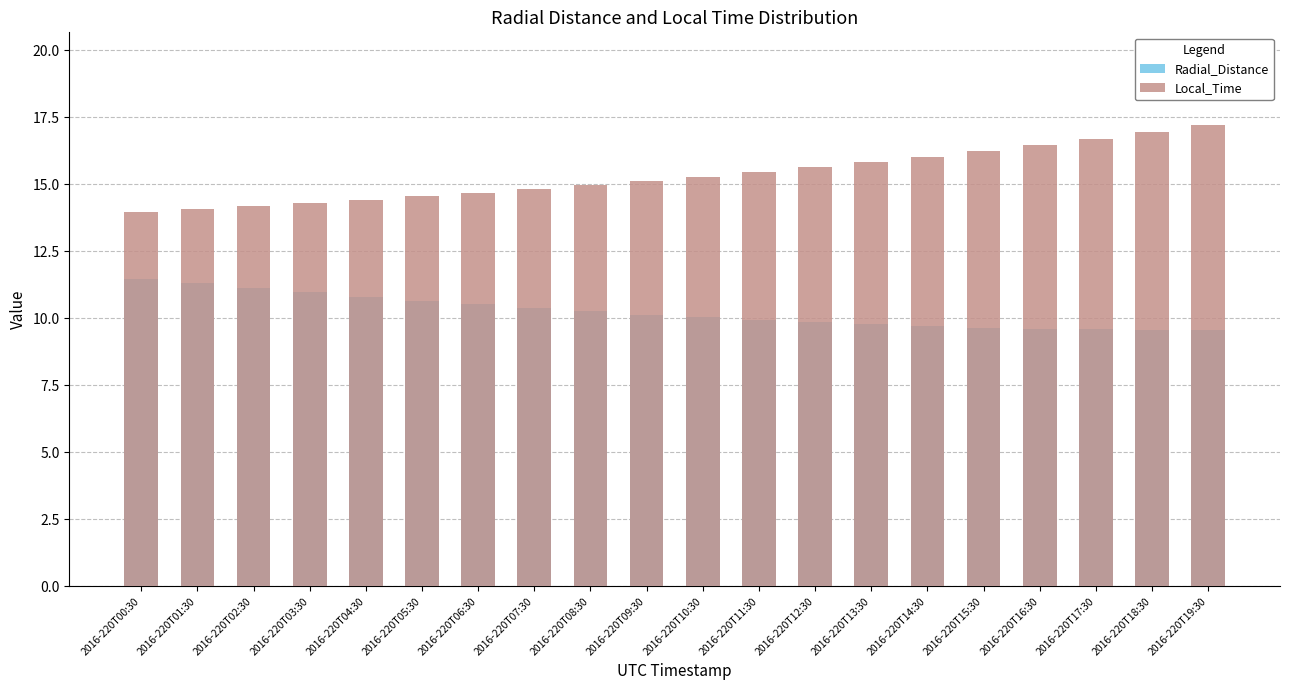

Reading right to left, extract all data points from this chart.

Radial_Distance: 2016-220T19:30=9.6	2016-220T18:30=9.6	2016-220T17:30=9.6	2016-220T16:30=9.6	2016-220T15:30=9.7	2016-220T14:30=9.7	2016-220T13:30=9.8	2016-220T12:30=9.8	2016-220T11:30=9.9	2016-220T10:30=10.0	2016-220T09:30=10.1	2016-220T08:30=10.3	2016-220T07:30=10.4	2016-220T06:30=10.5	2016-220T05:30=10.7	2016-220T04:30=10.8	2016-220T03:30=11.0	2016-220T02:30=11.1	2016-220T01:30=11.3	2016-220T00:30=11.5
Local_Time: 2016-220T19:30=17.2	2016-220T18:30=17.0	2016-220T17:30=16.7	2016-220T16:30=16.5	2016-220T15:30=16.2	2016-220T14:30=16.0	2016-220T13:30=15.8	2016-220T12:30=15.6	2016-220T11:30=15.5	2016-220T10:30=15.3	2016-220T09:30=15.1	2016-220T08:30=15.0	2016-220T07:30=14.8	2016-220T06:30=14.7	2016-220T05:30=14.6	2016-220T04:30=14.4	2016-220T03:30=14.3	2016-220T02:30=14.2	2016-220T01:30=14.1	2016-220T00:30=14.0